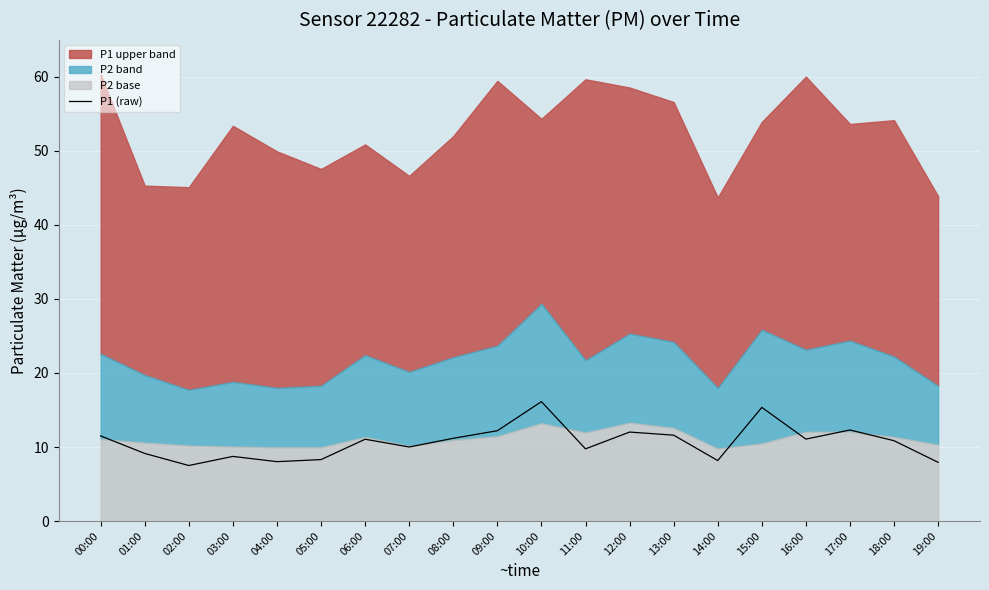

What is the change in value from 02:00 to 04:00?

+0.5